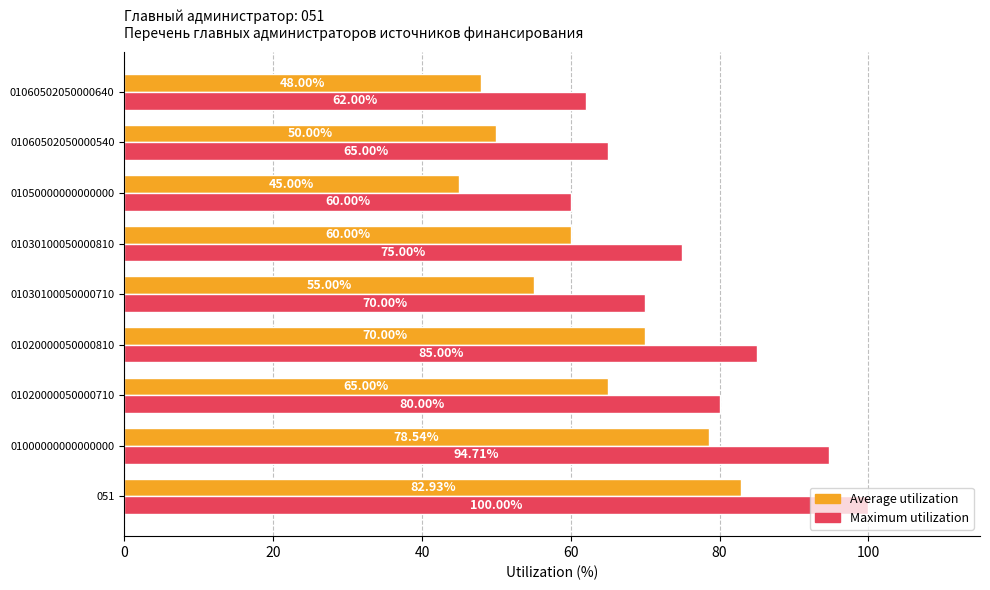

Which series has the widest spread of values?

Maximum utilization